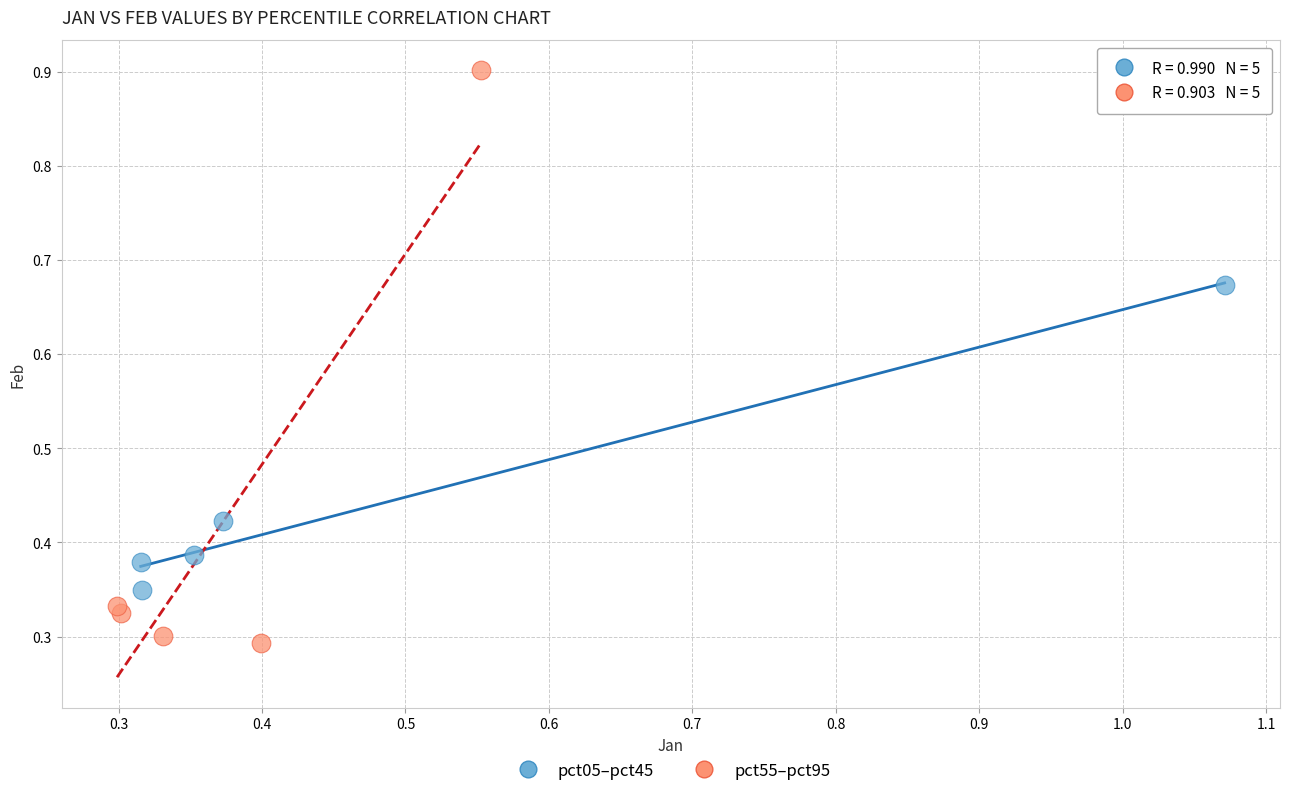

What are all the series names shown in the legend?

pct05–pct45, pct55–pct95